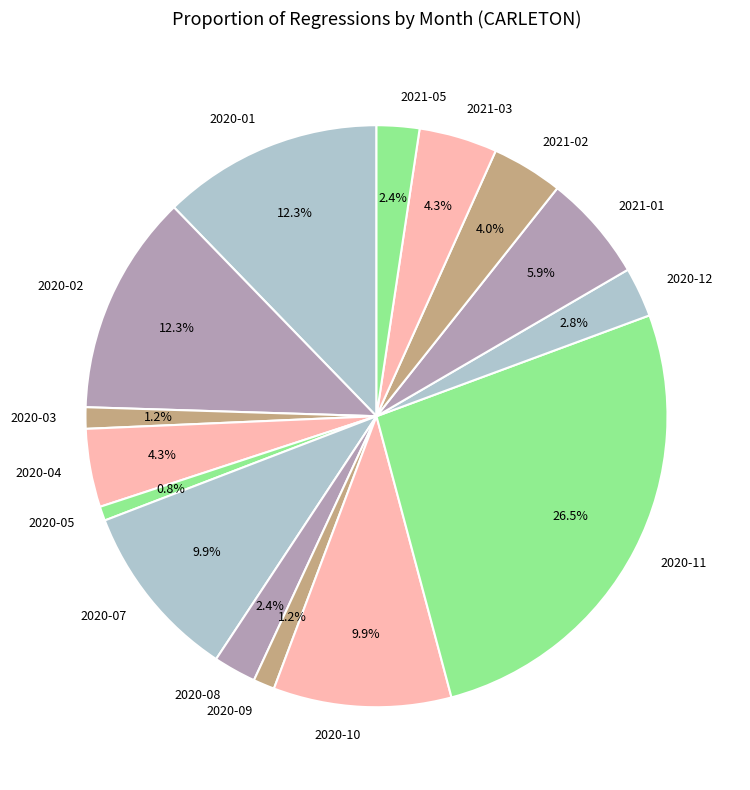

Count the number of slices in the pie.

15